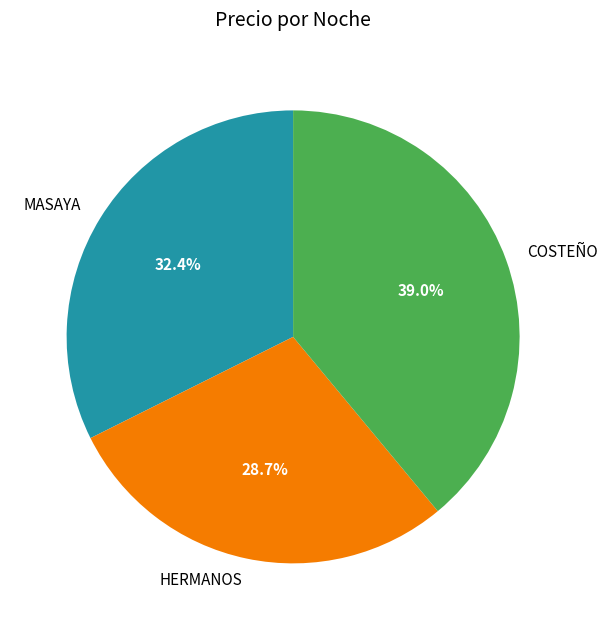

Approximately how many times larger is the value at COSTEÑO compared to HERMANOS?

1.4